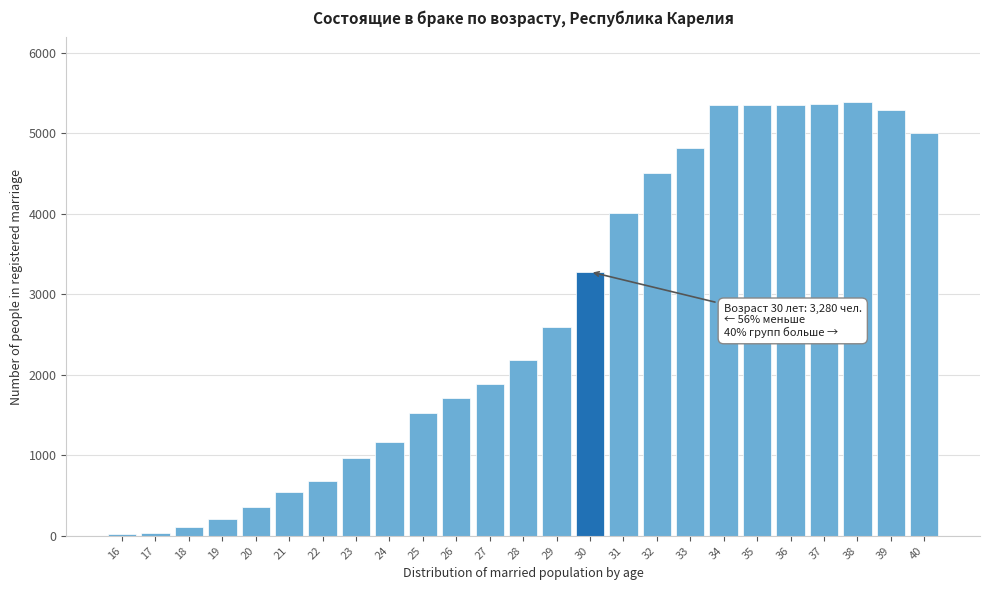

Is it true that the value at 37 is 5363?

True